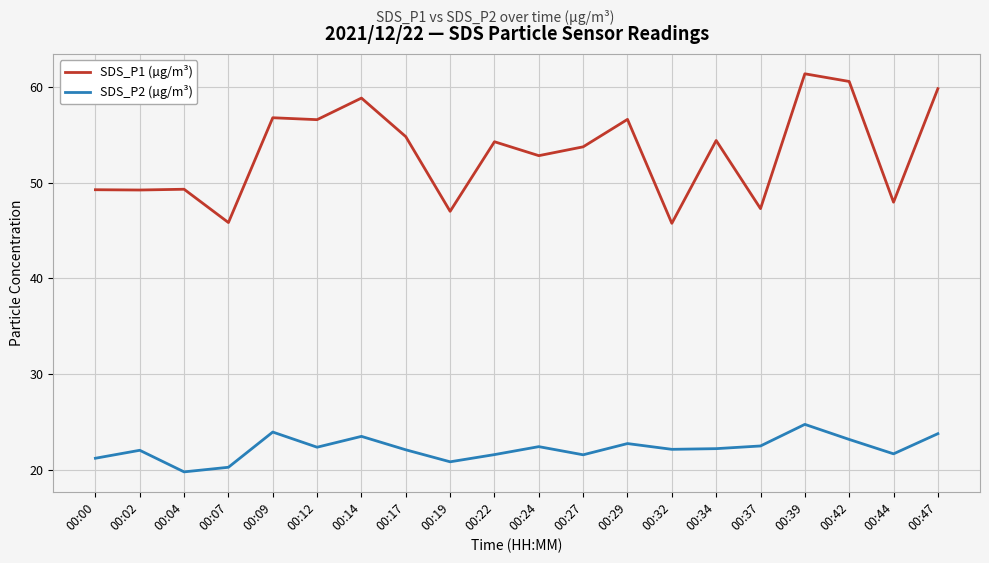

True or false: SDS_P2 (µg/m³) and SDS_P1 (µg/m³) cross at least once.

False